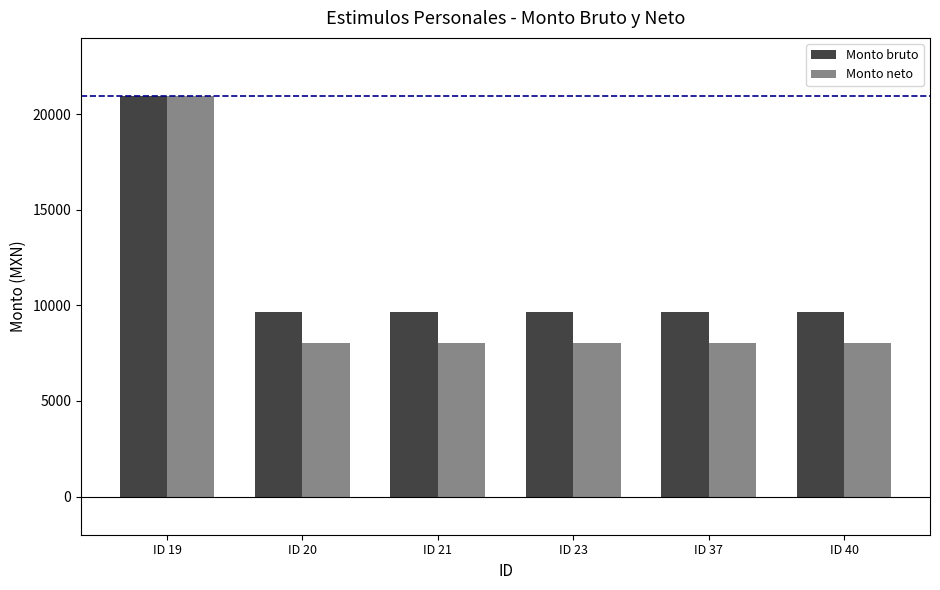

How many bars are there in each group?

2